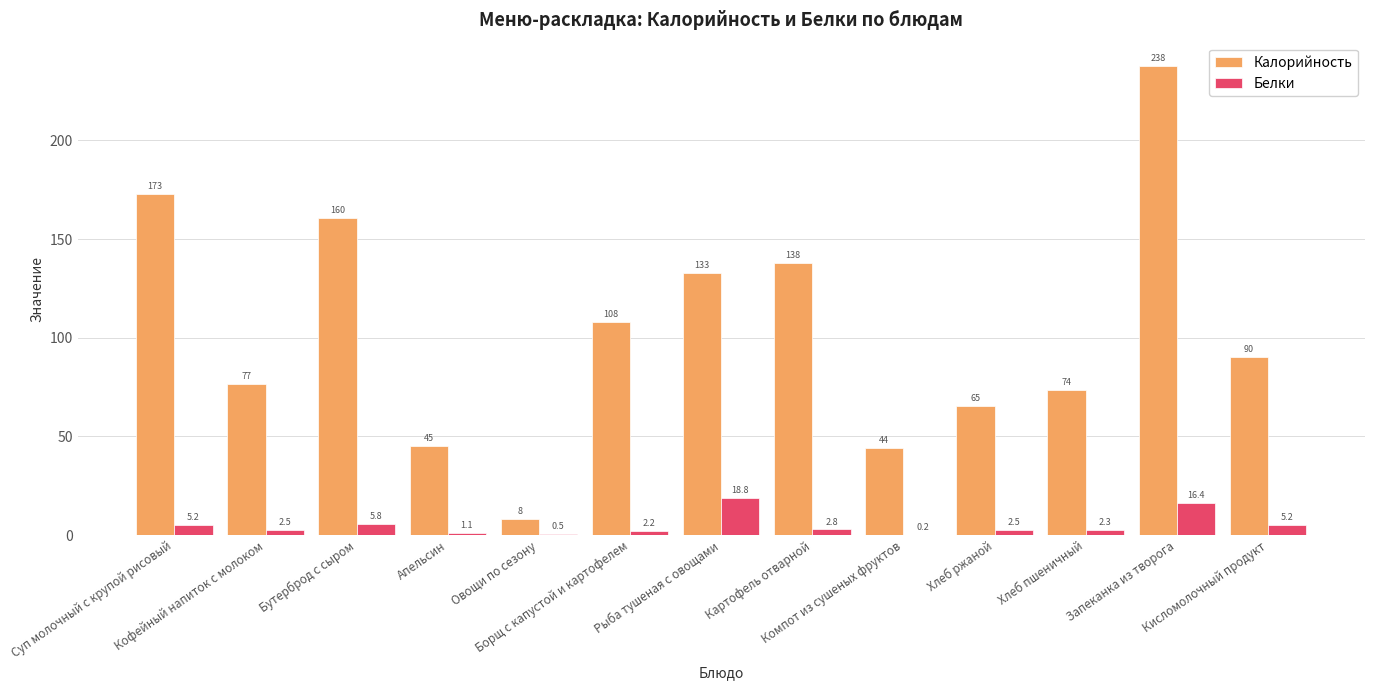

What are all the series names shown in the legend?

Калорийность, Белки